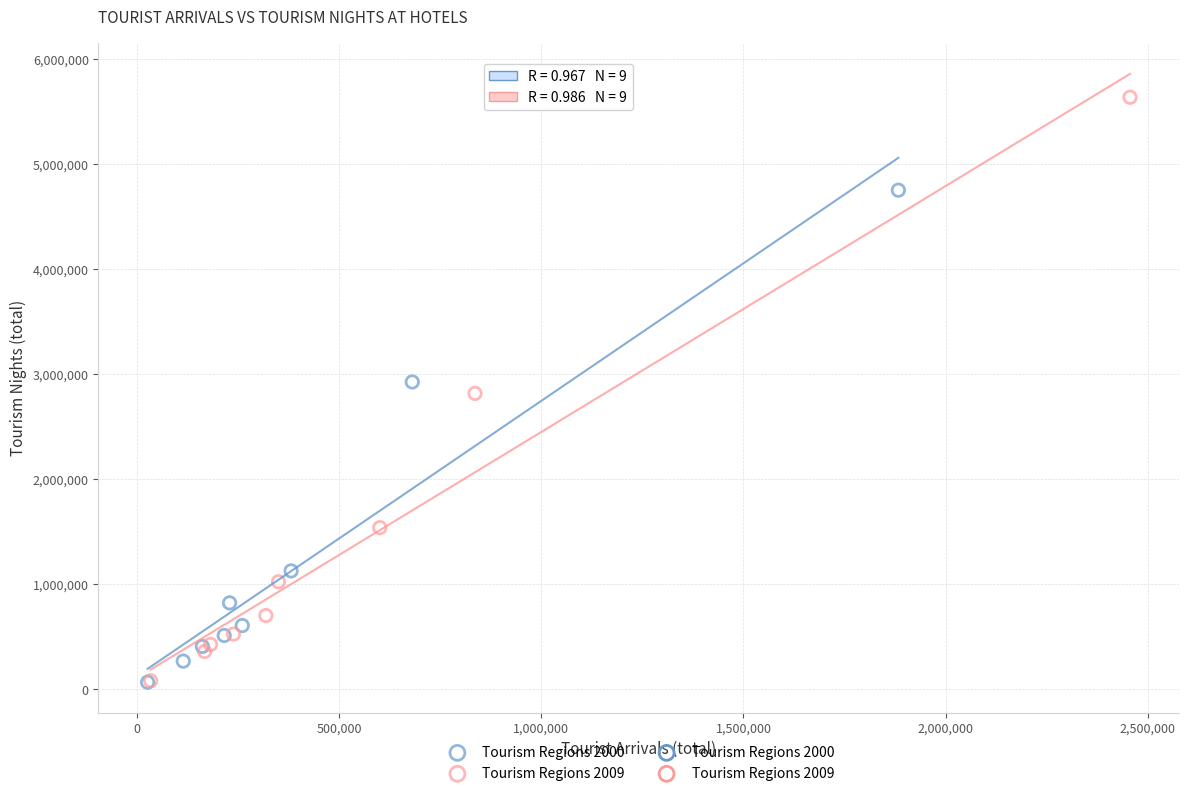

Which series has the widest spread of Y values?

Tourism Regions 2009